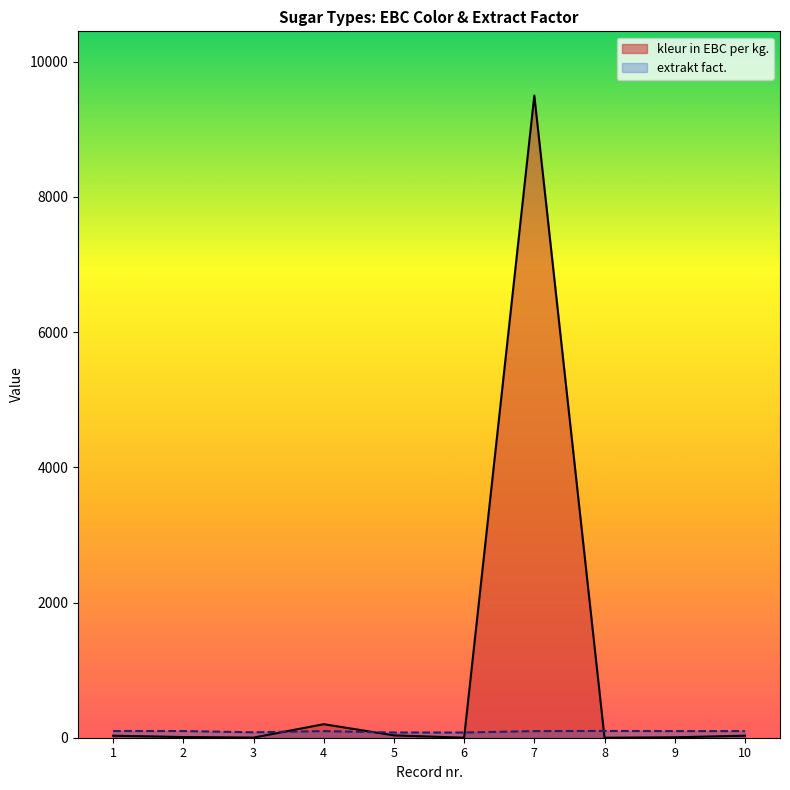

What is the greatest value displayed?

9500.0